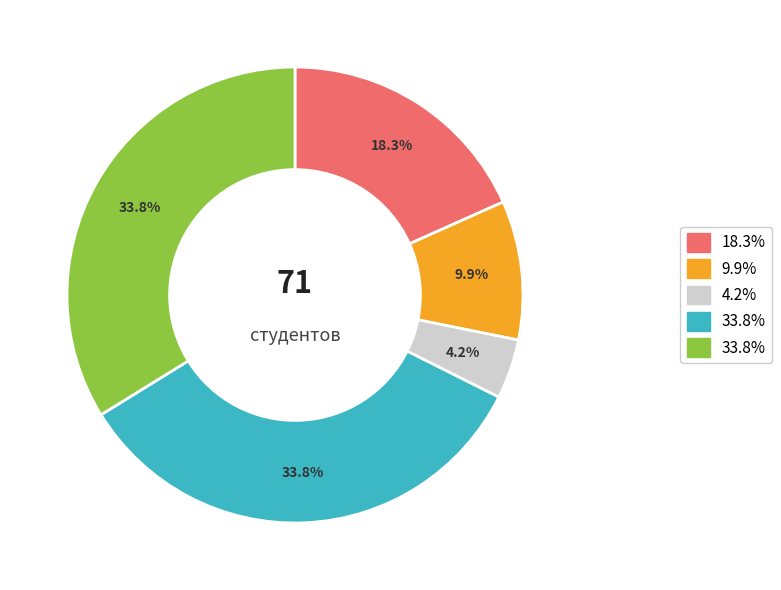

Does any single category account for the majority?

No